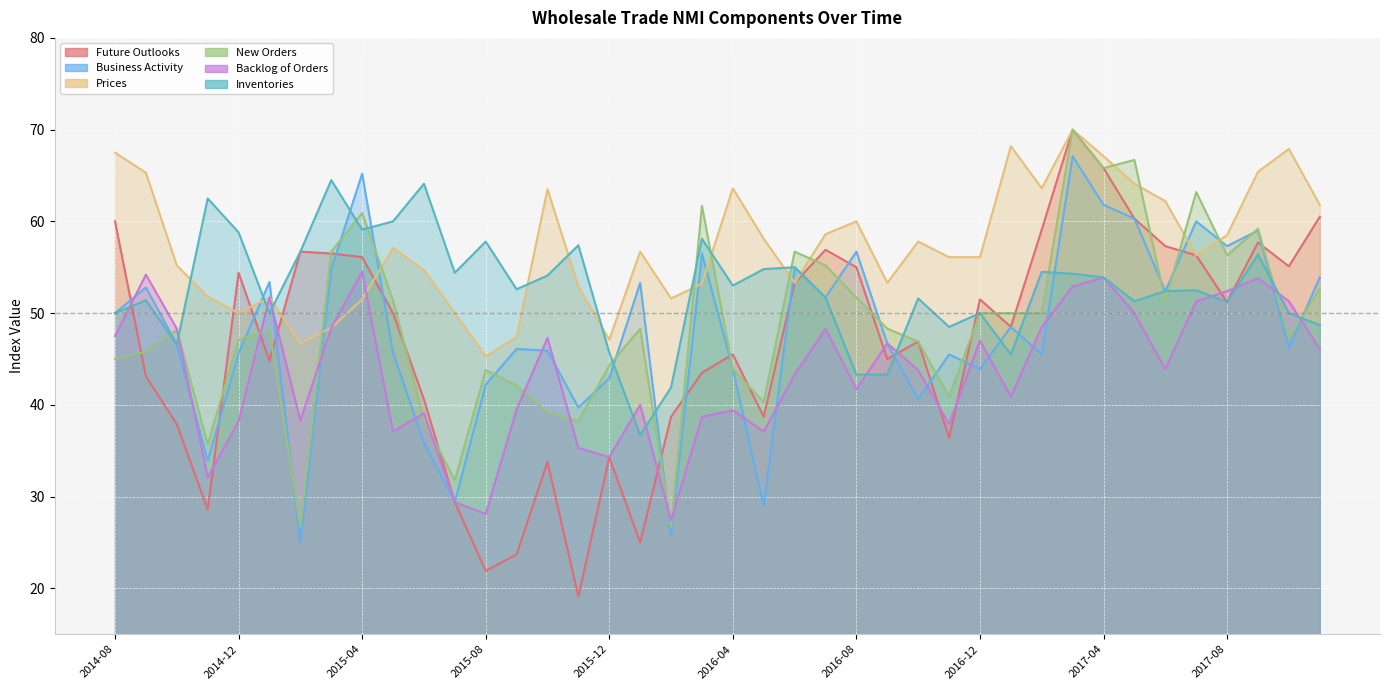

How many values in the Prices series exceed 56?

23